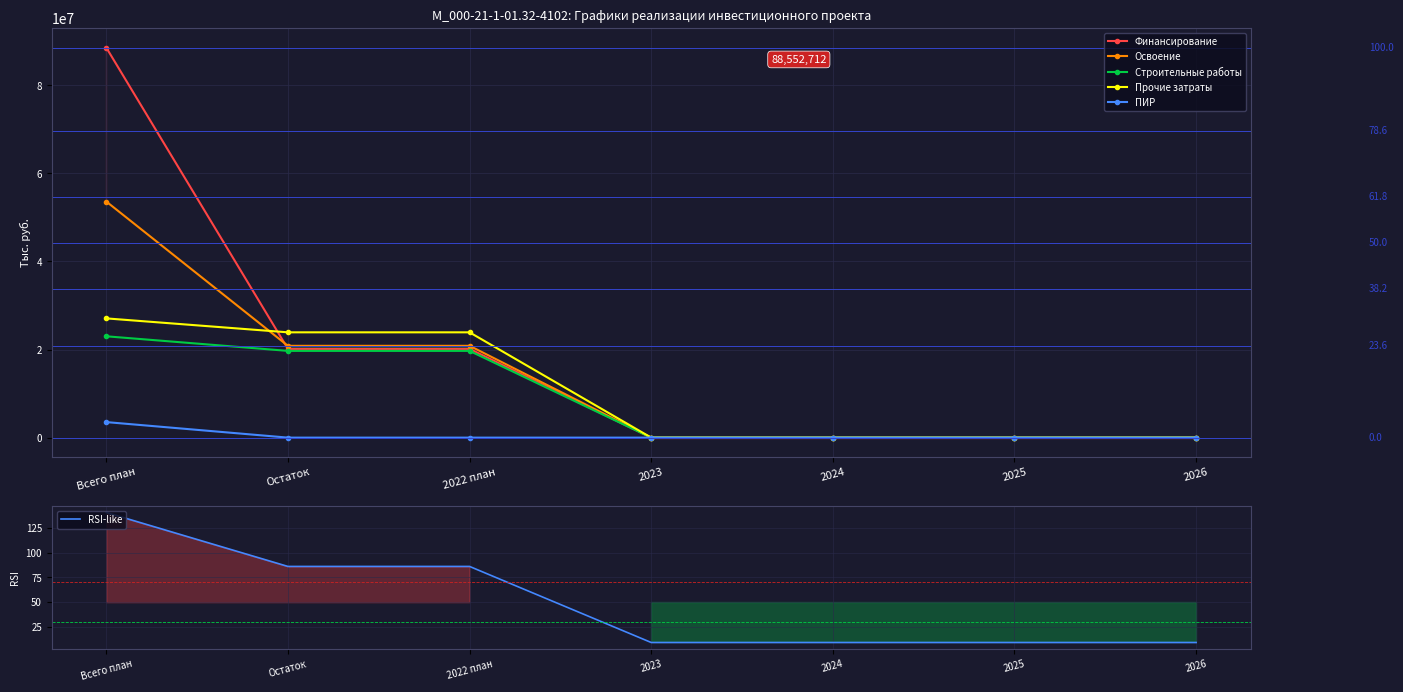

True or false: RSI-like has more than 2 interior local peaks.

False